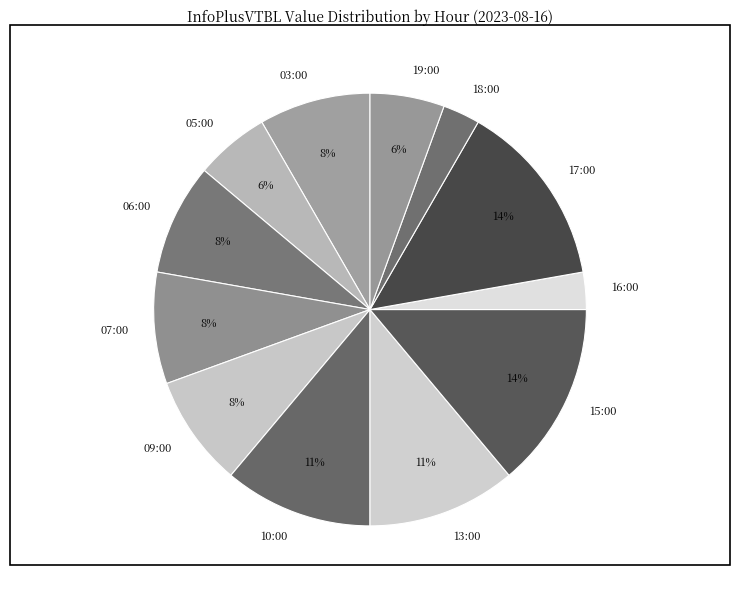

Do 05:00 and 17:00 together represent more than half of the pie?

No